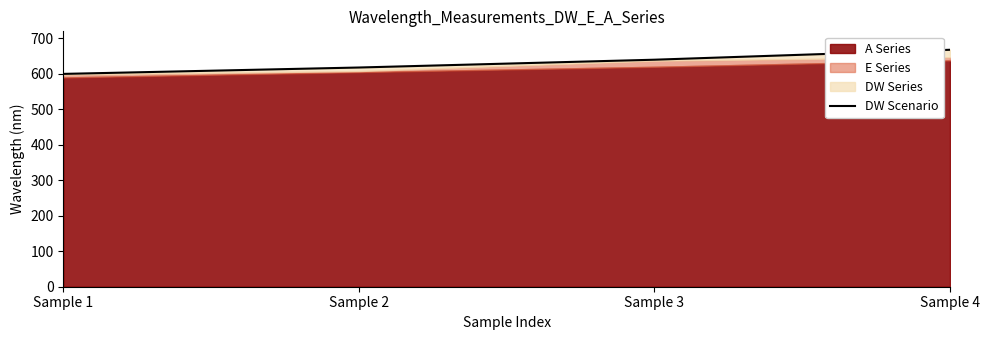

What is the sum of the values at Sample 3 and Sample 1?

1240